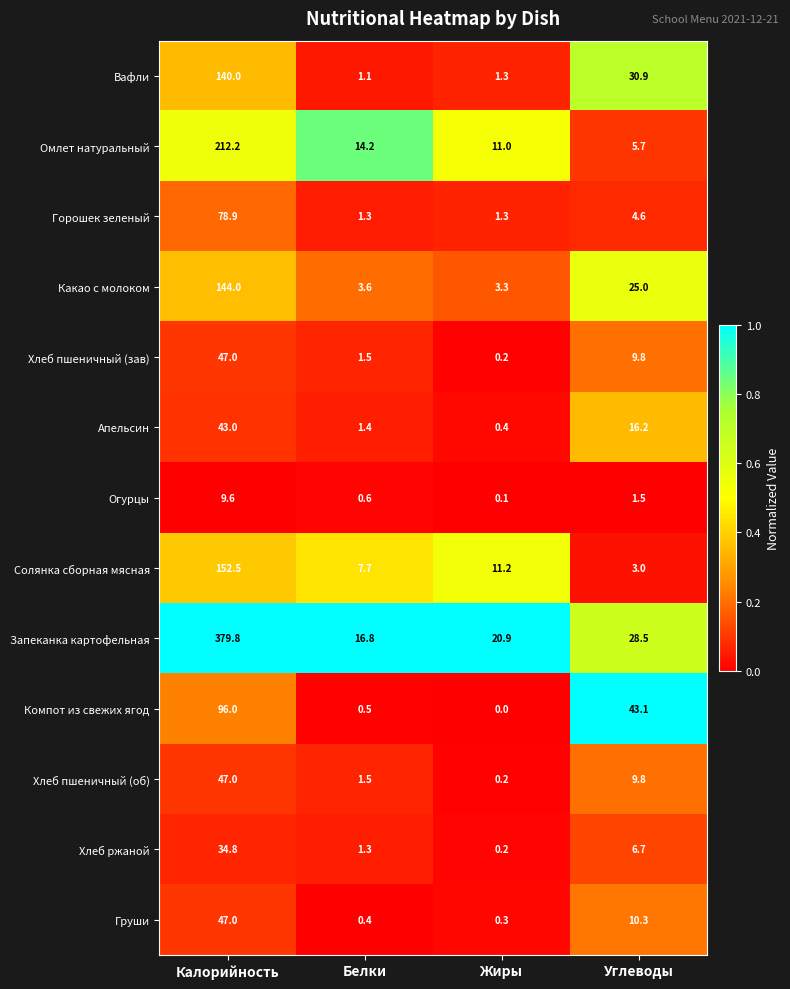

The Омлет натуральный series shows 19.2 at Белки. True or false?

False